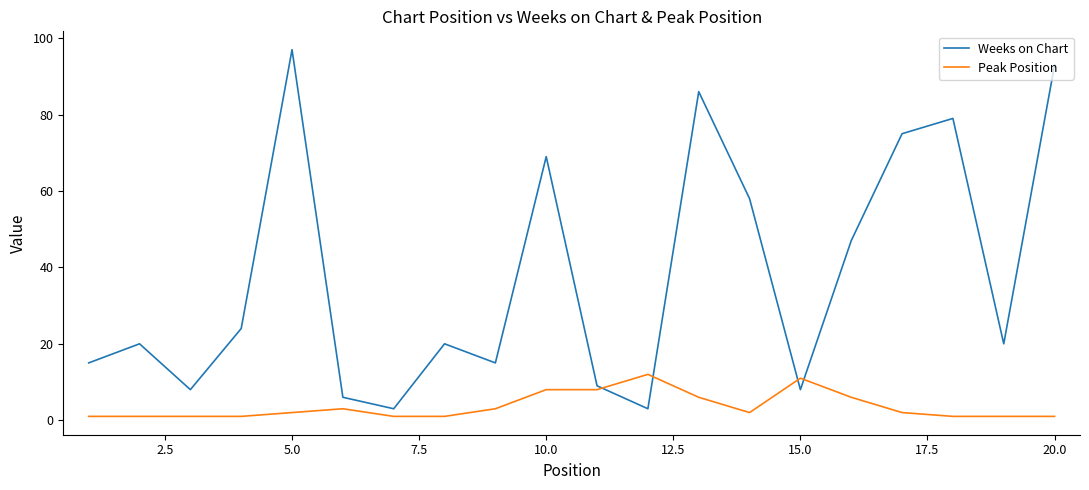

List the series in order of their peak value, lowest first.

Peak Position, Weeks on Chart